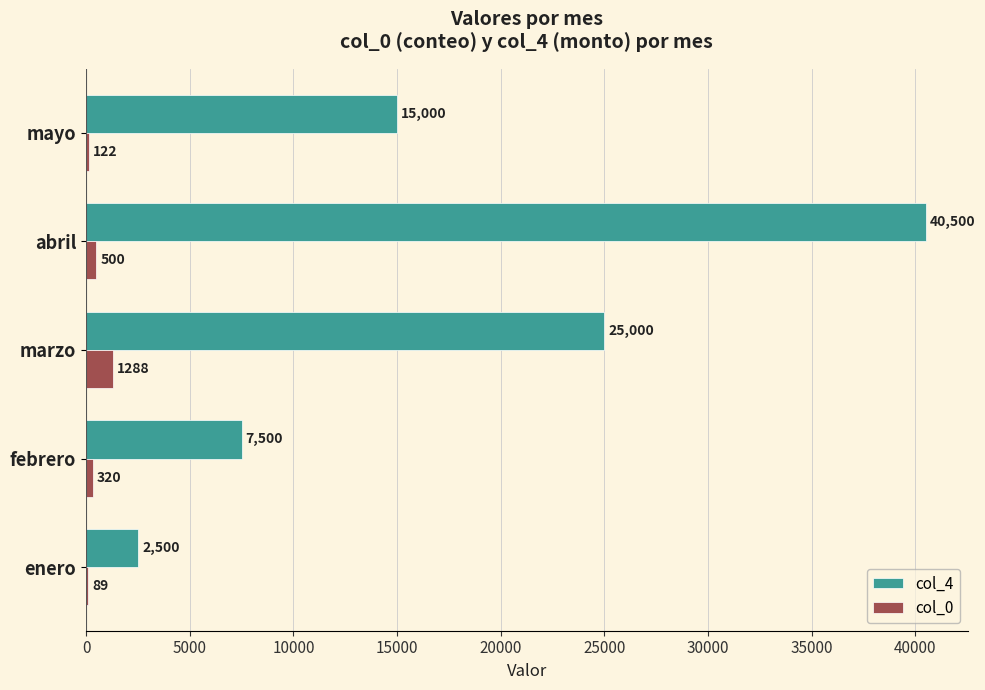

Is the value of col_4 at enero greater than the value of col_0 at marzo?

Yes